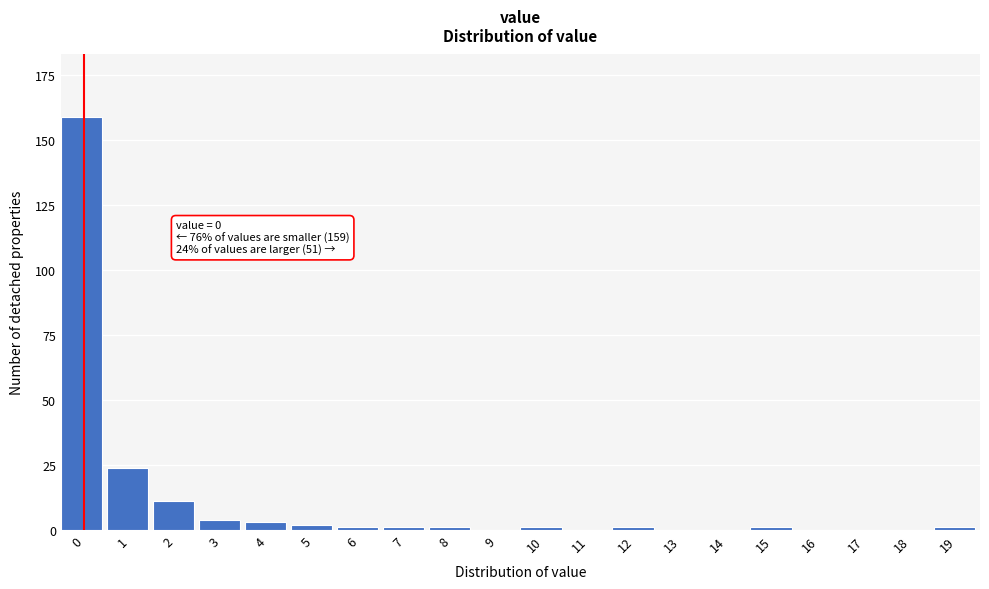

Reading left to right, what are all the values shown in this chart?

0=159	1=24	2=11	3=4	4=3	5=2	6=1	7=1	8=1	9=0	10=1	11=0	12=1	13=0	14=0	15=1	16=0	17=0	18=0	19=1